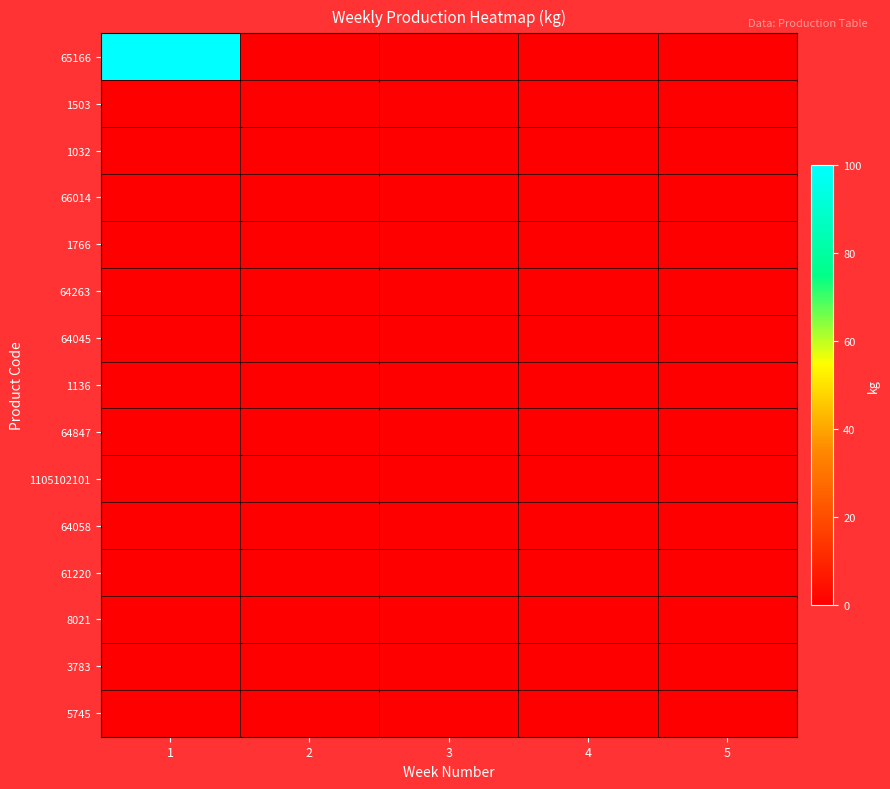

Which series has the largest range (max minus min)?

65166